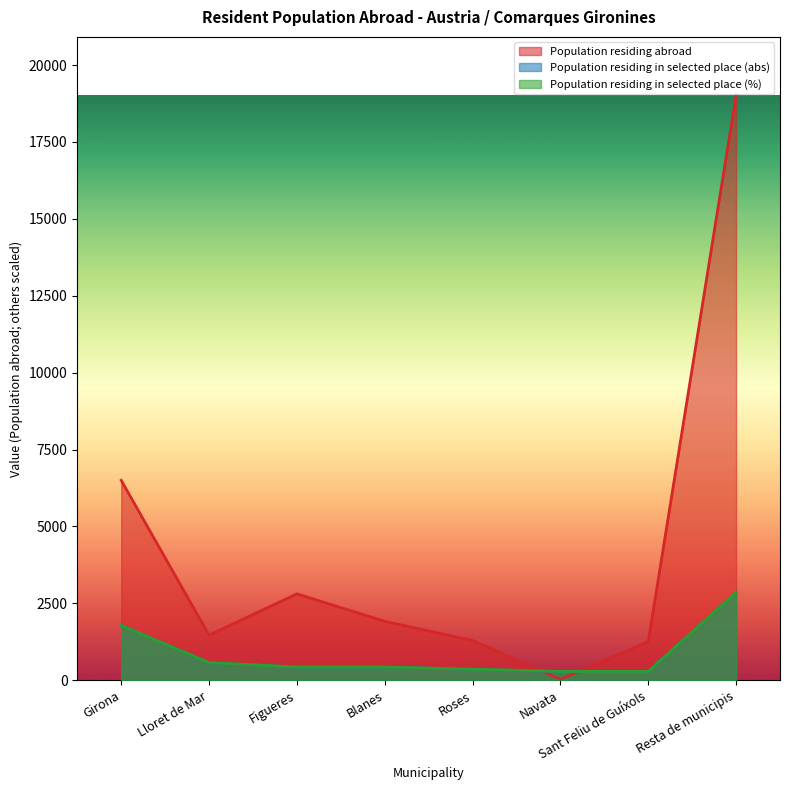

What is the maximum value shown in the chart?

19015.0